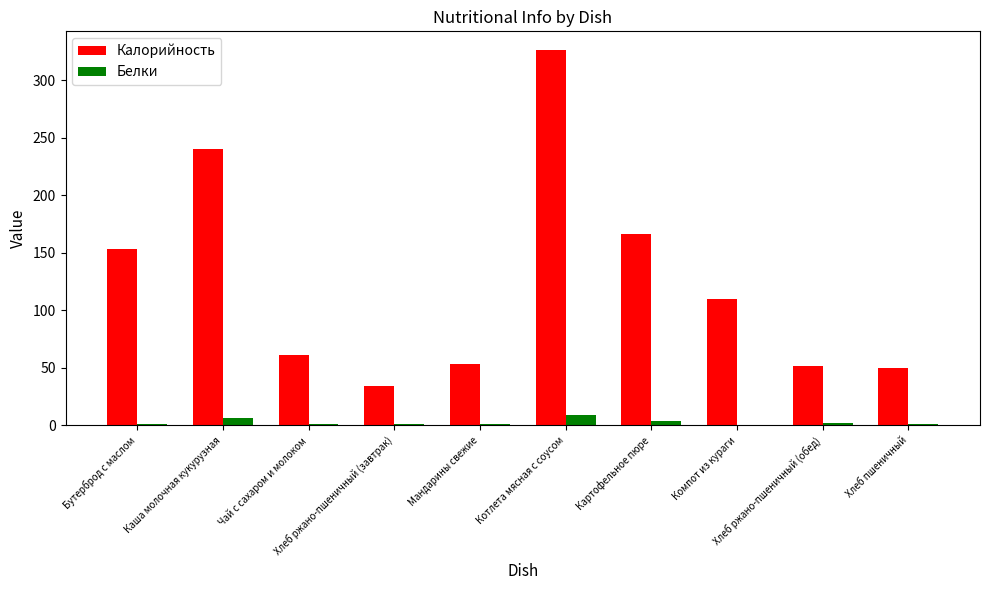

What is the sum of all Калорийность values?

1245.0